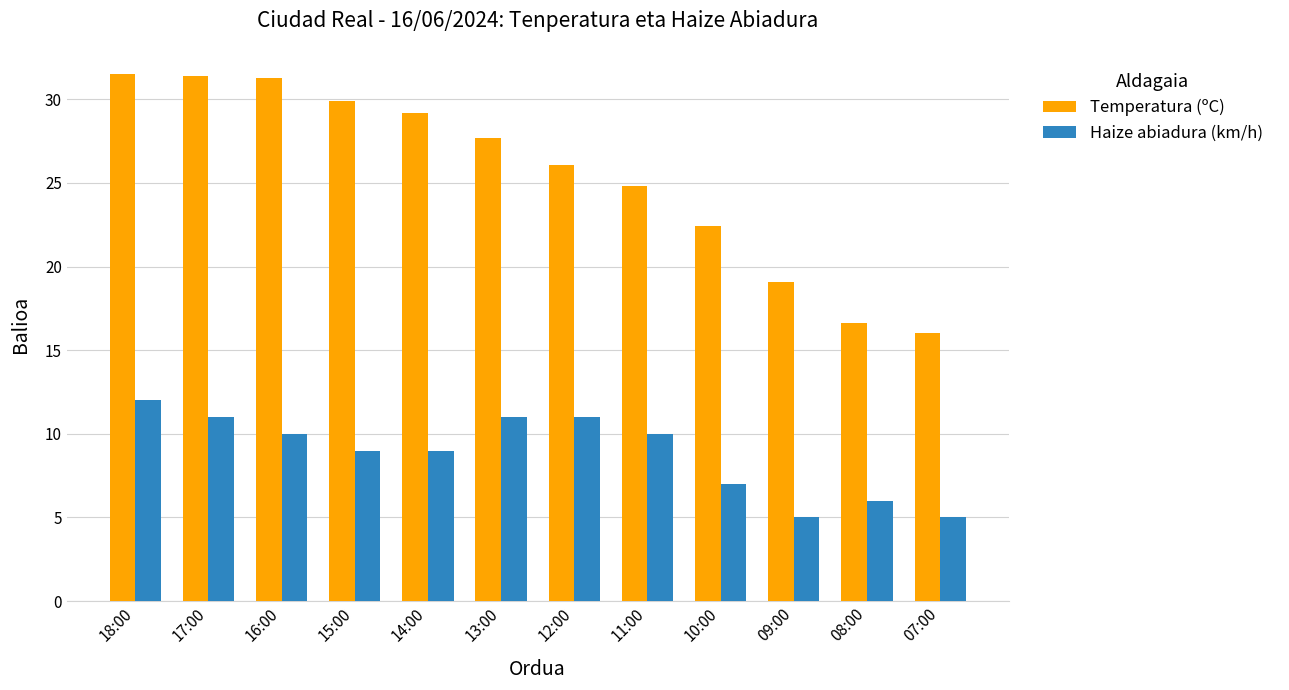

At how many categories does at least one series exceed 29?

5